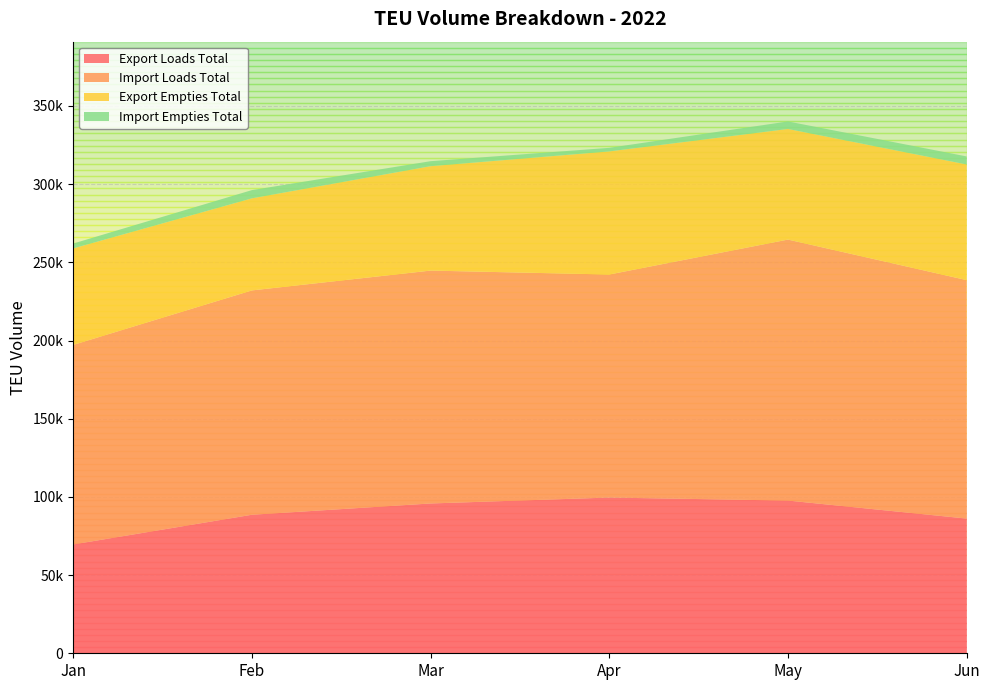

Reading right to left, what are all the values shown in this chart?

Export Loads Total: 86137.8	97664.8	99588.8	95803.0	88582.0	69589.2
Import Loads Total: 152496.0	166907.2	142639.2	148932.0	143475.5	127596.8
Export Empties Total: 73961.8	70747.0	78724.0	66771.0	58880.5	61714.8
Import Empties Total: 5146.0	4800.0	2292.0	3192.0	5263.0	3119.0